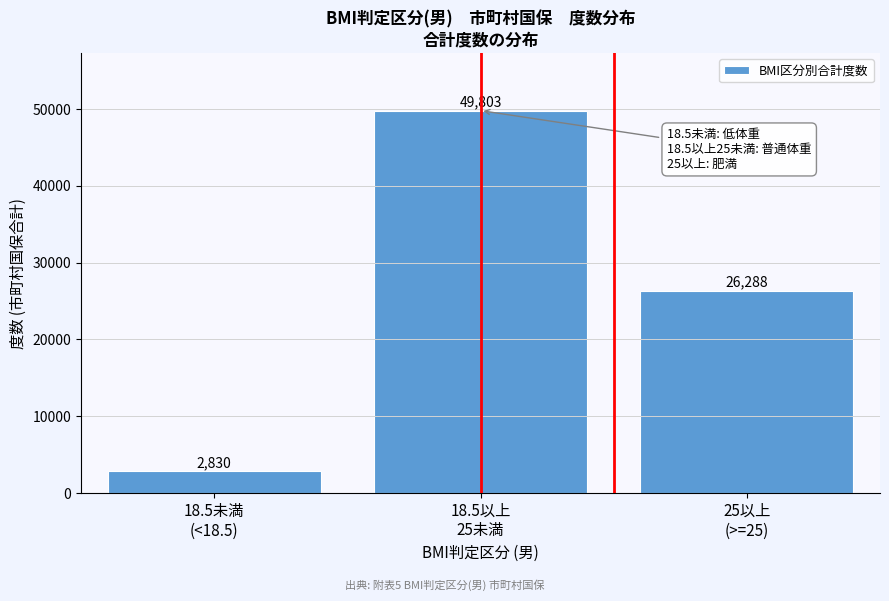

Reading right to left, what are all the values shown in this chart?

26288	49803	2830